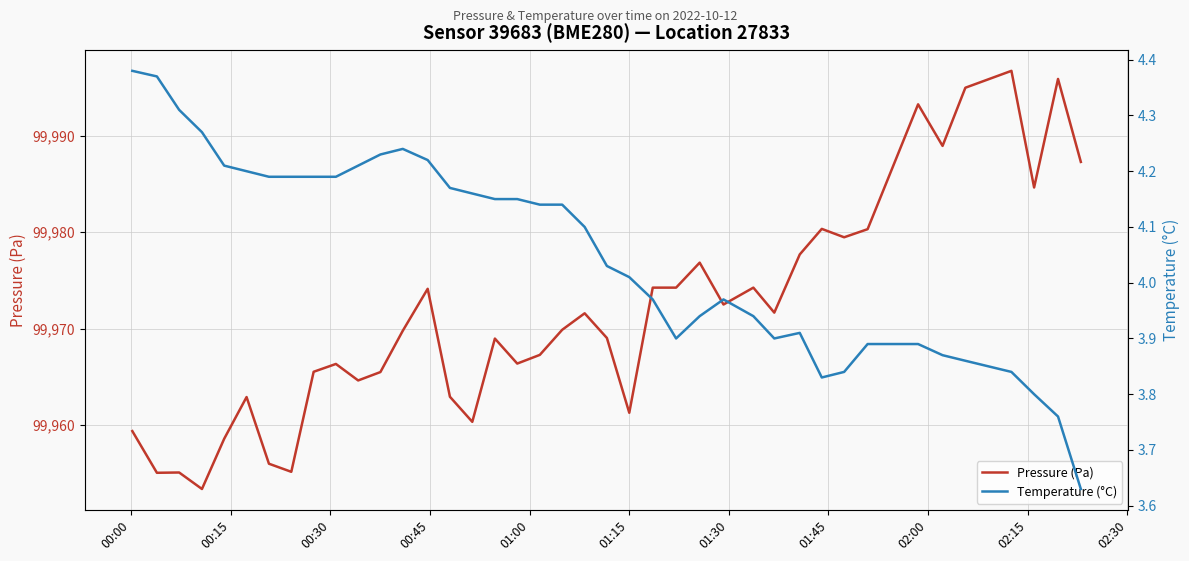

What is the maximum value for Pressure (Pa)?

99996.7